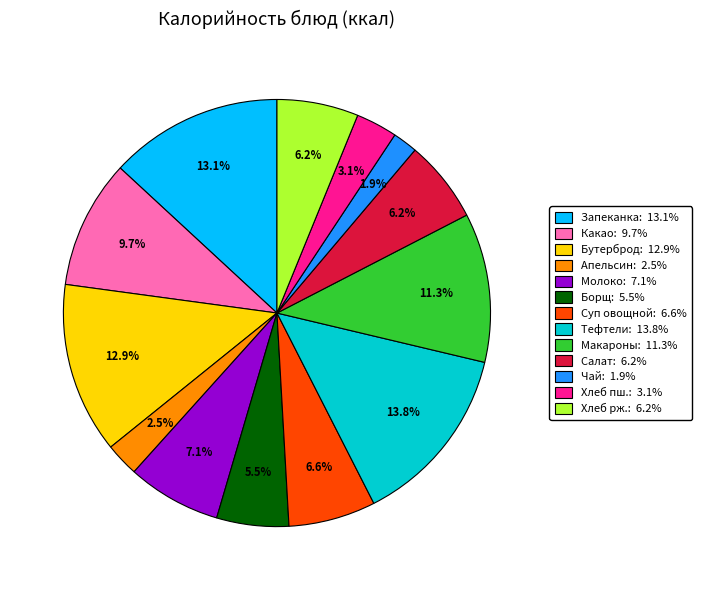

To the nearest percent, what is the difference between the largest and smallest slice percentages?

12%